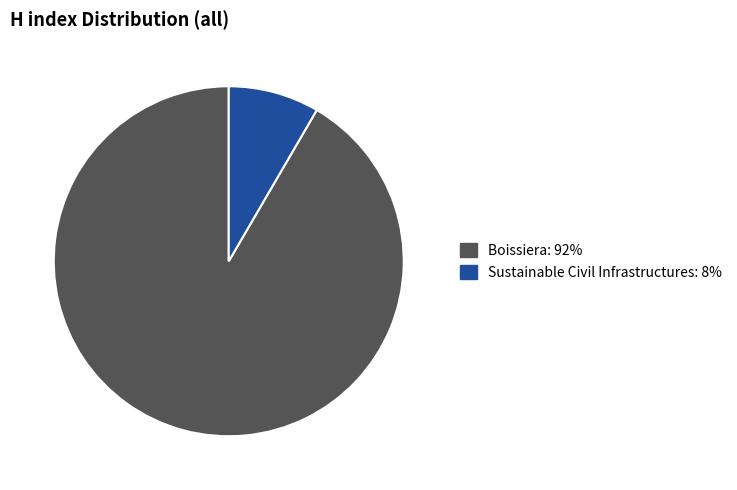

What is the largest slice in the pie chart?

Boissiera